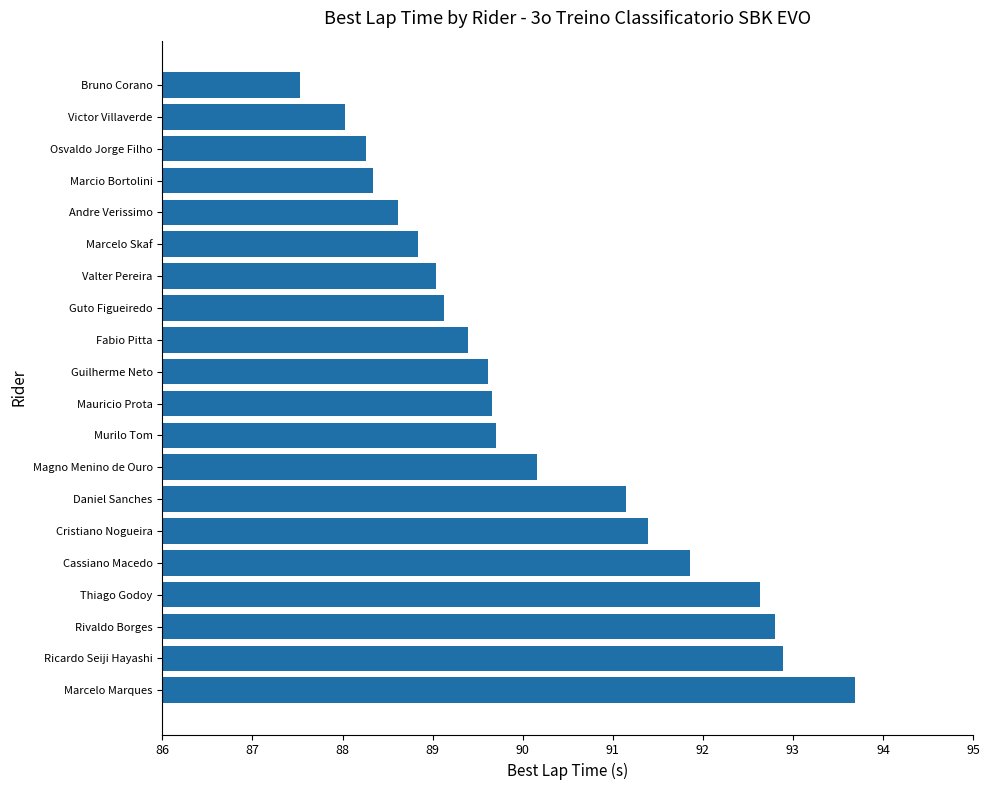

What is the maximum value shown in the chart?

93.7